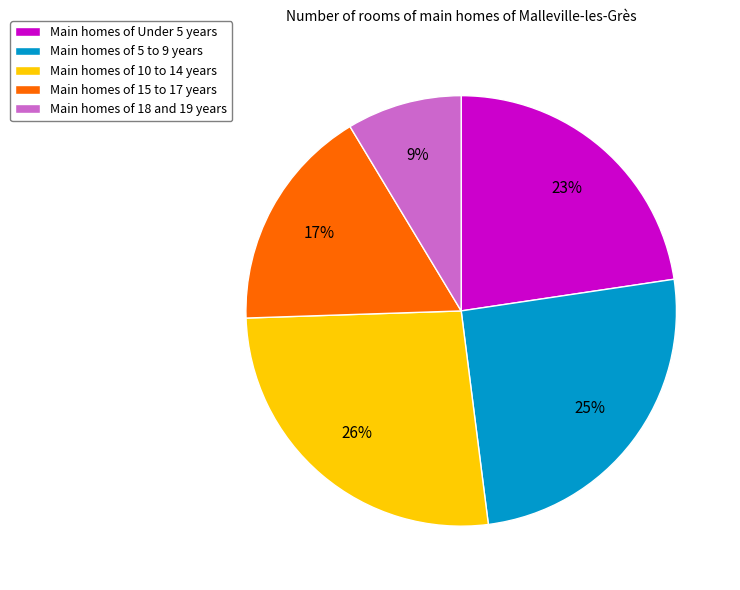

Is there a majority slice in this chart?

No